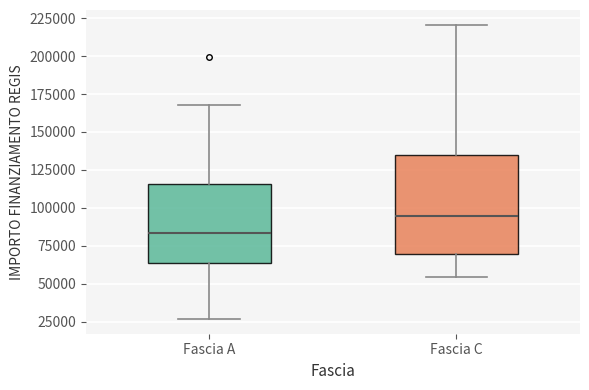

Which box's median line is the highest?

Fascia C